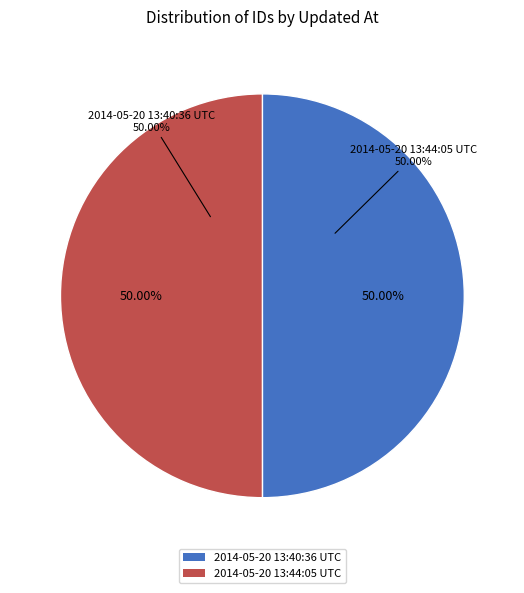

What percentage is the 2014-05-20 13:44:05 UTC slice, to the nearest percent?

50%